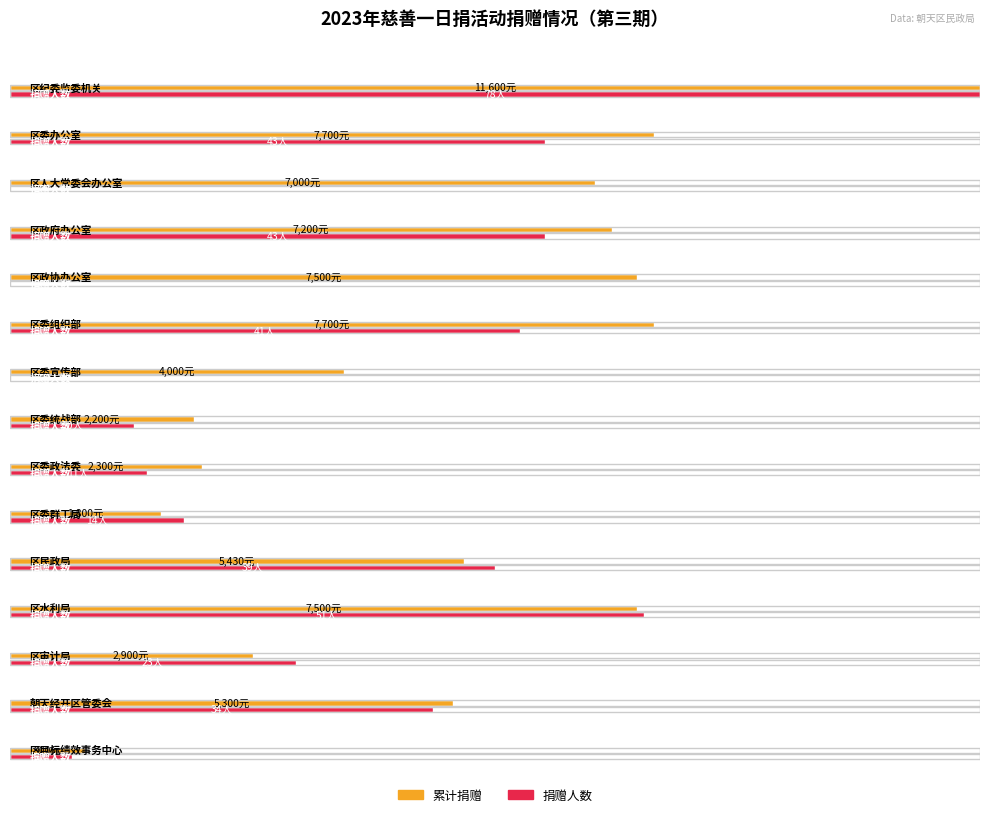

Where does the 捐赠人数 series first go above 23?

区纪委监委机关